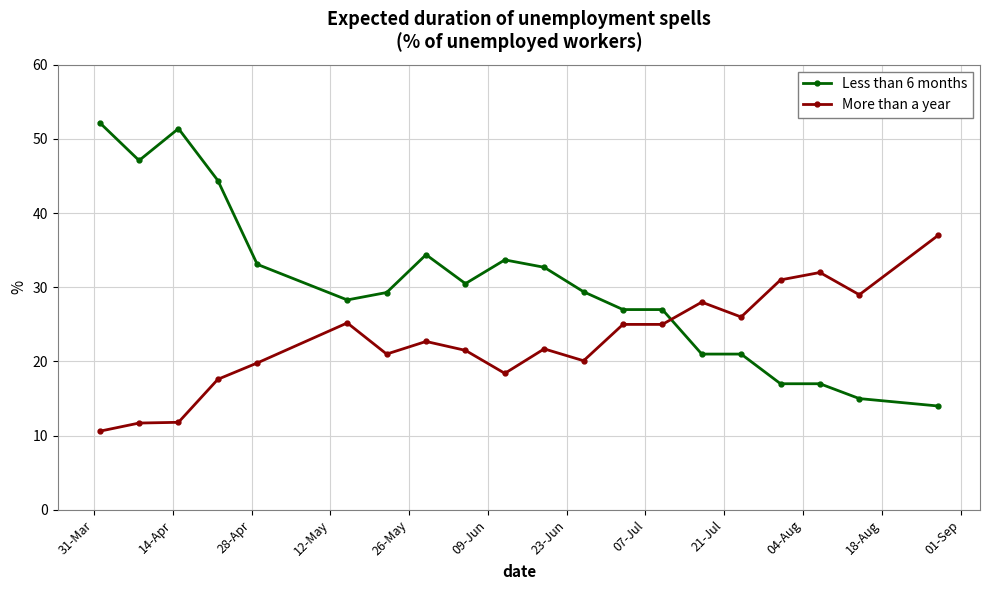

What is the value of the More than a year point at the 5th from the left?

19.8